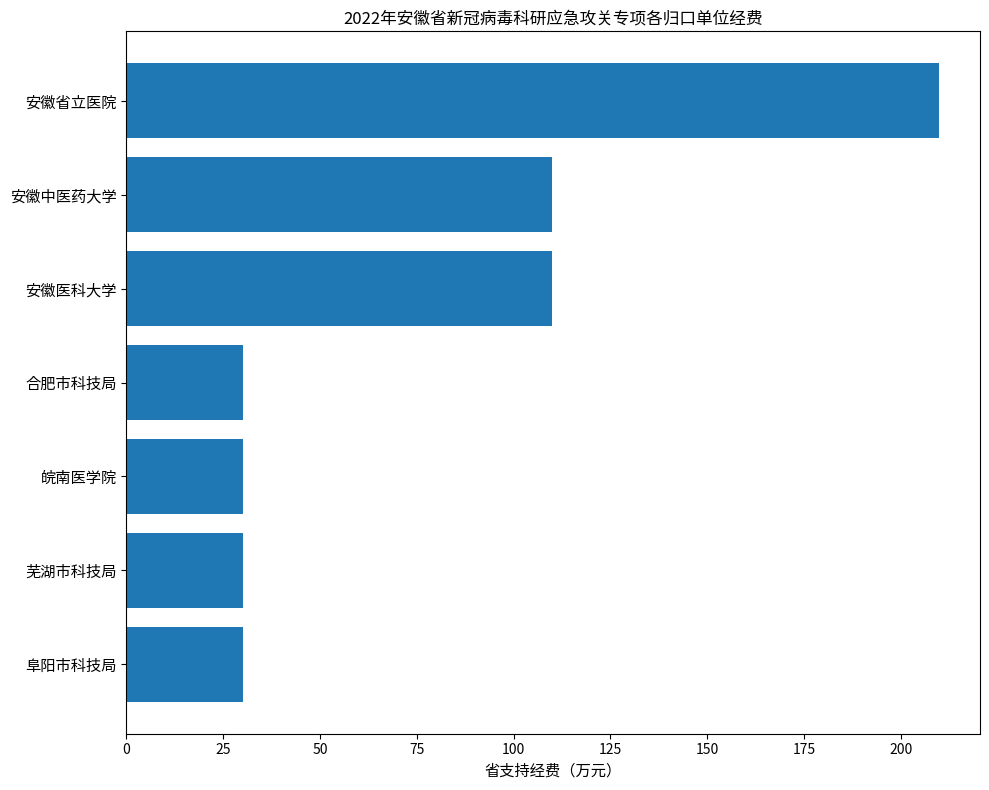

What is the difference between the second highest and second lowest values?

80